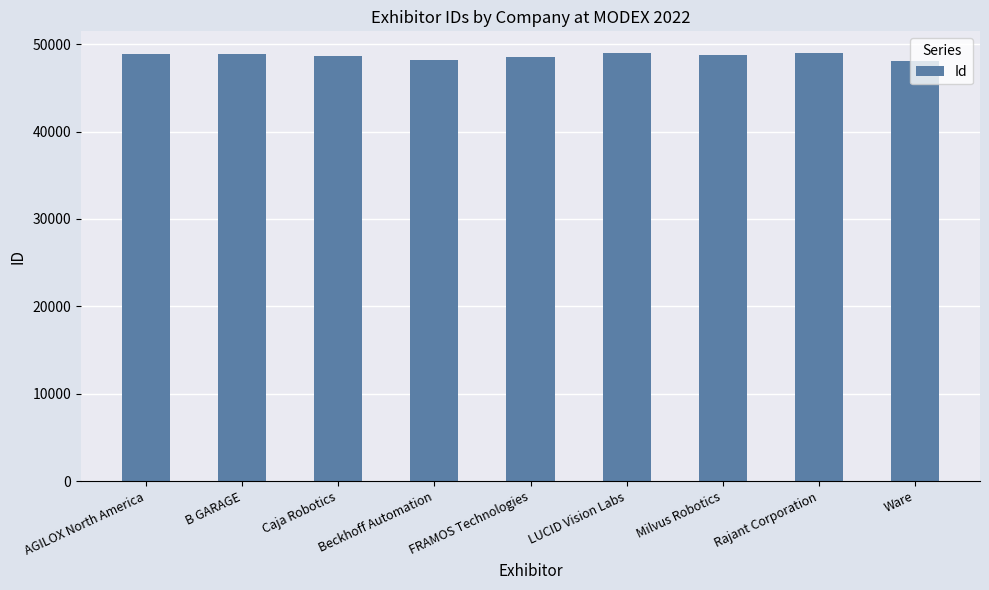

What is the label of the 5th bar from the right?

FRAMOS Technologies